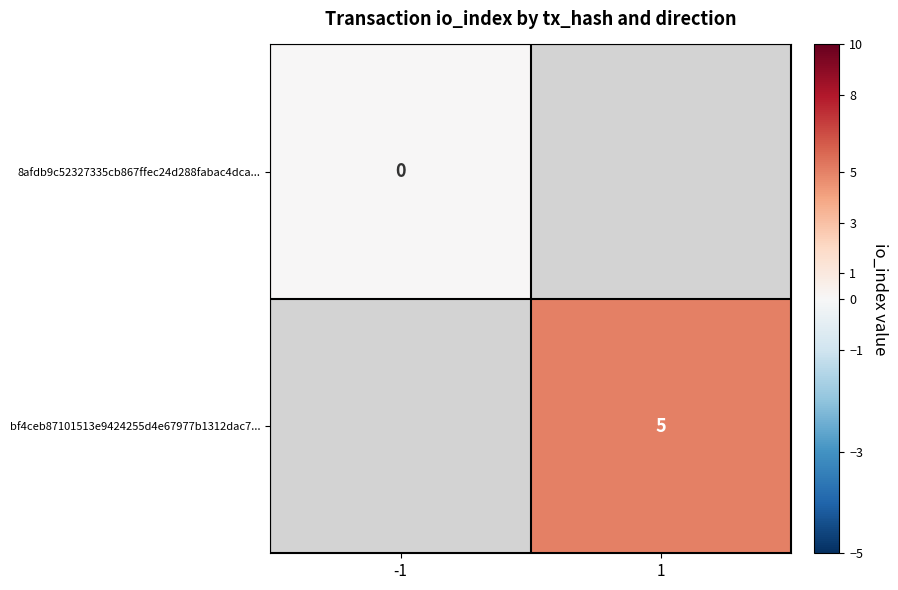

Which label corresponds to the smallest value in the chart?

-1